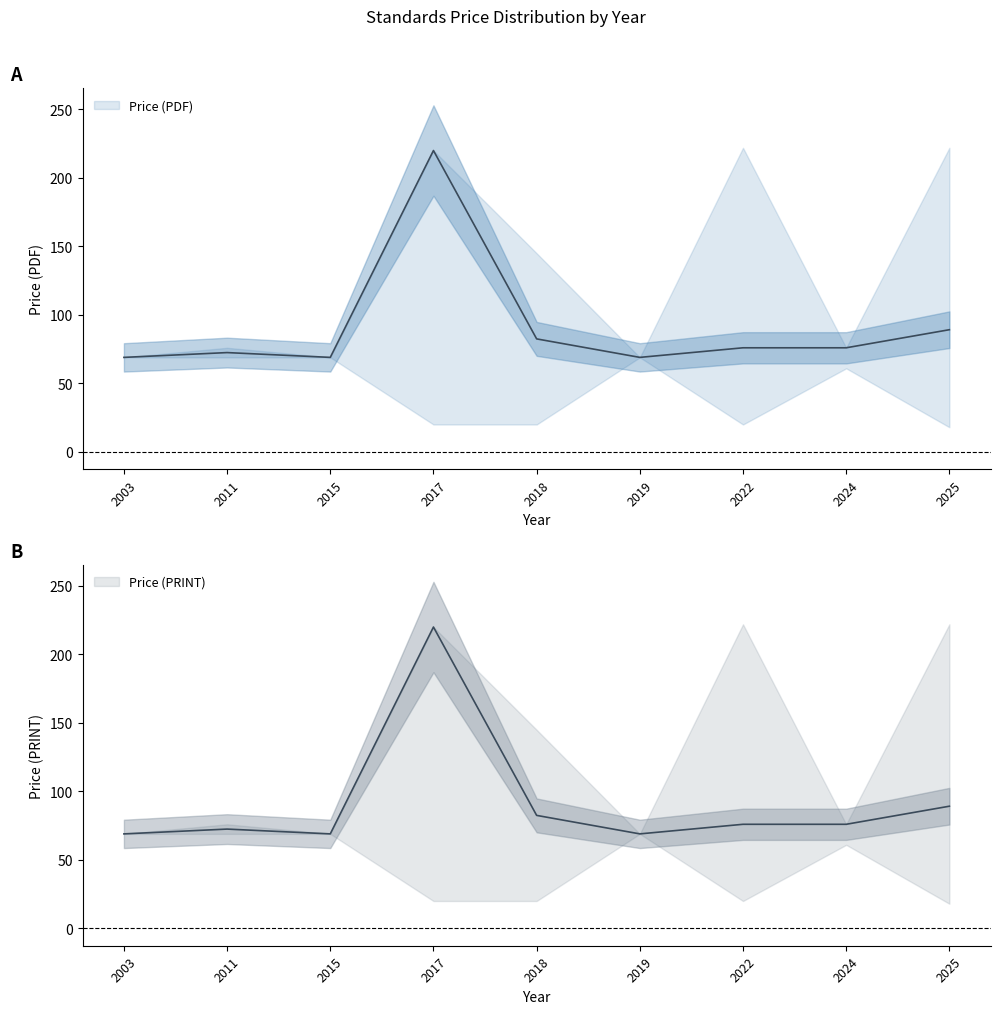

Reading right to left, list all the values displayed in this chart.

Avg Price (PDF): 89.2	76.0	76.0	69.0	82.5	220.0	69.0	72.5	69.0
Avg Price (PRINT): 89.2	76.0	76.0	69.0	82.5	220.0	69.0	72.5	69.0
Min Price (PDF): 18.0	61.0	20.0	69.0	20.0	20.0	69.0	69.0	69.0
Max Price (PDF): 222.0	76.0	222.0	69.0	145.0	220.0	69.0	76.0	69.0
Min Price (PRINT): 18.0	61.0	20.0	69.0	20.0	20.0	69.0	69.0	69.0
Max Price (PRINT): 222.0	76.0	222.0	69.0	145.0	220.0	69.0	76.0	69.0